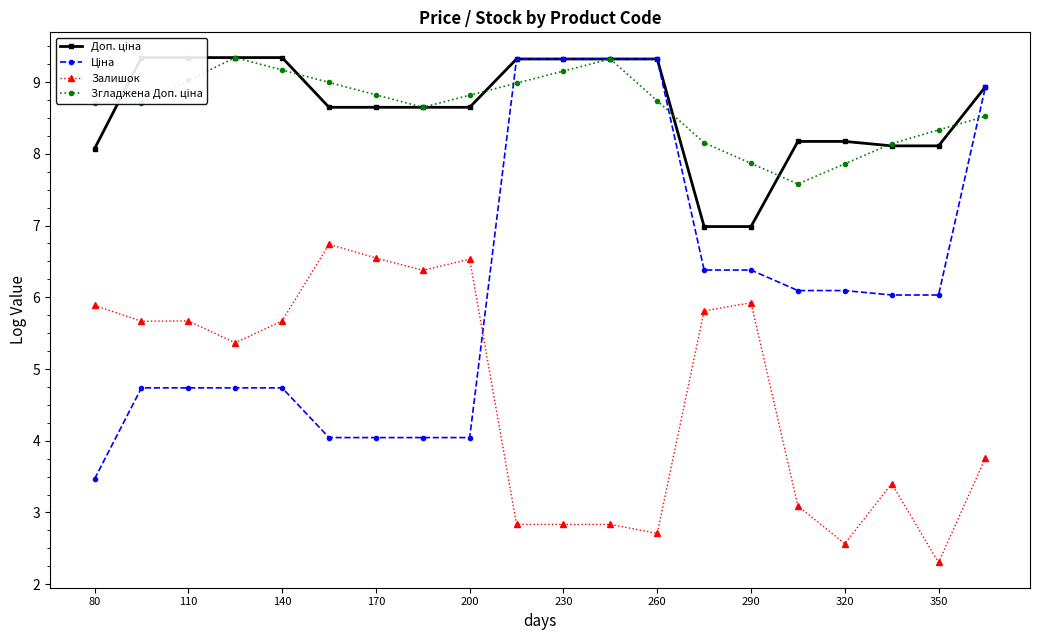

True or false: Доп. ціна and Ціна intersect in this chart.

False